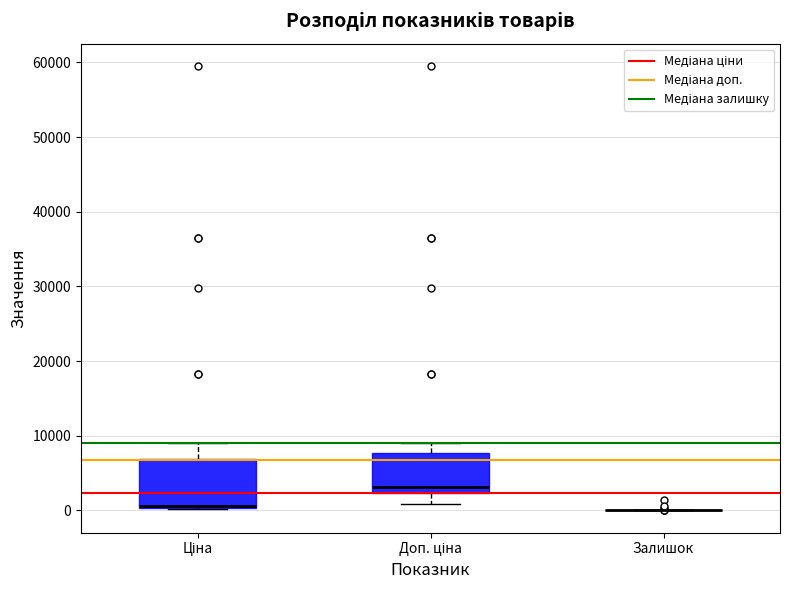

Comparing the boxes themselves (not the whiskers), which one is the tallest?

Ціна